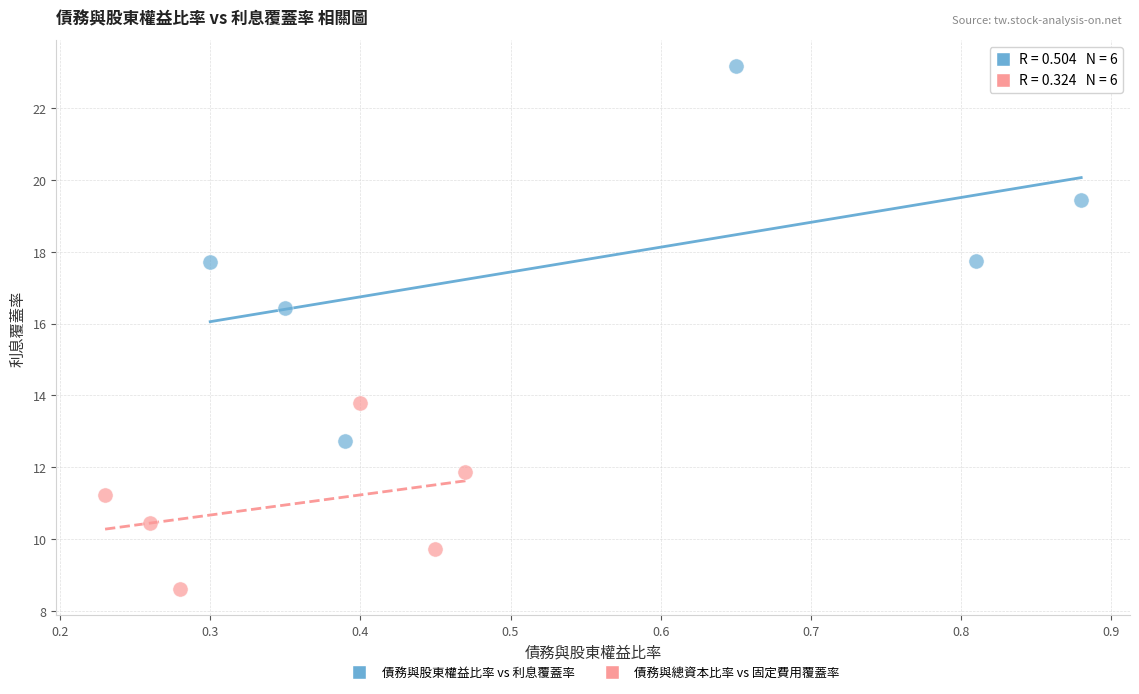

What are all the series names shown in the legend?

債務與股東權益比率 vs 利息覆蓋率, 債務與總資本比率 vs 固定費用覆蓋率